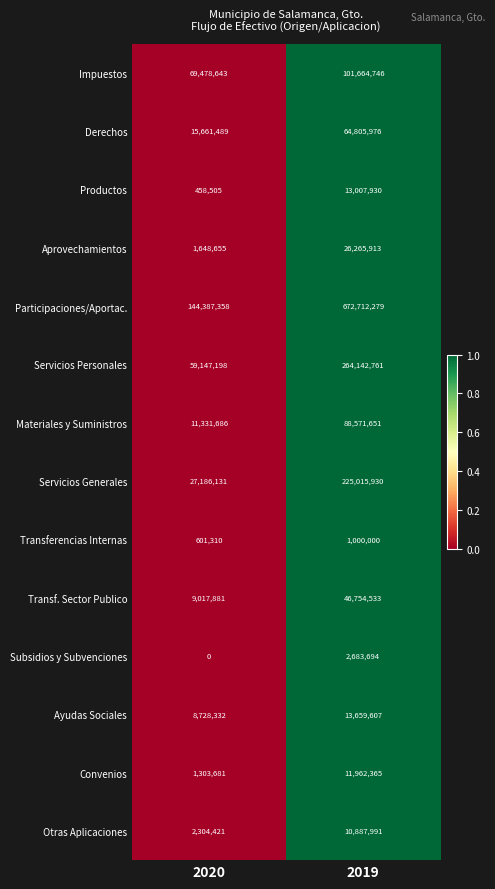

How many distinct data groups are displayed?

14